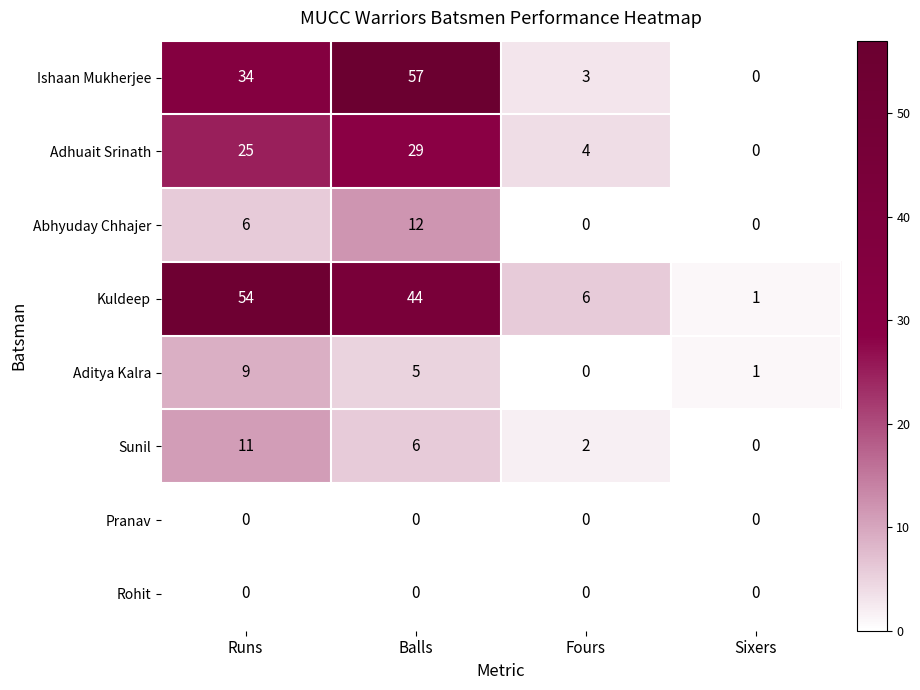

What is the difference between the Ishaan Mukherjee values at Fours and Runs?

31